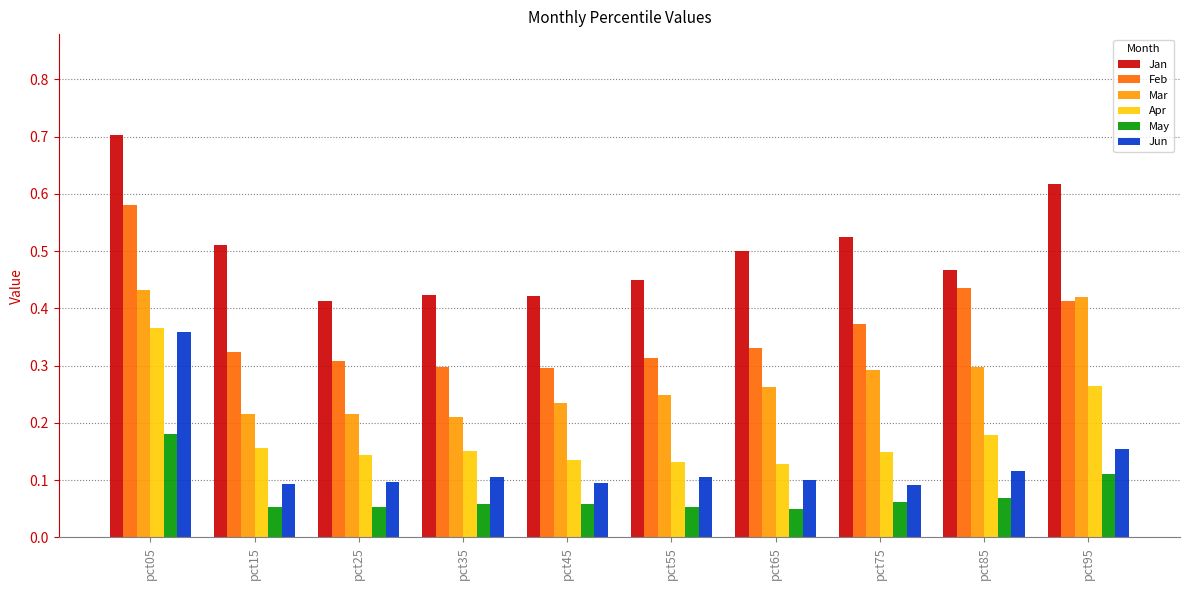

Does the chart contain stacked bars?

No